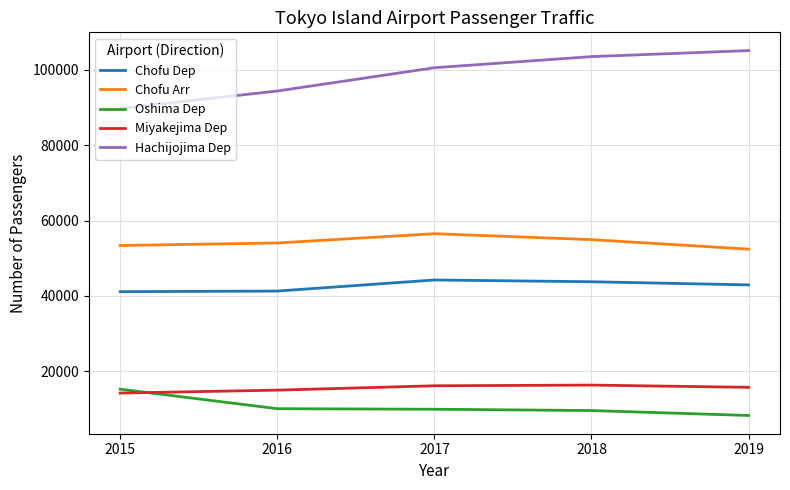

What is the maximum value for Oshima Dep?

15246